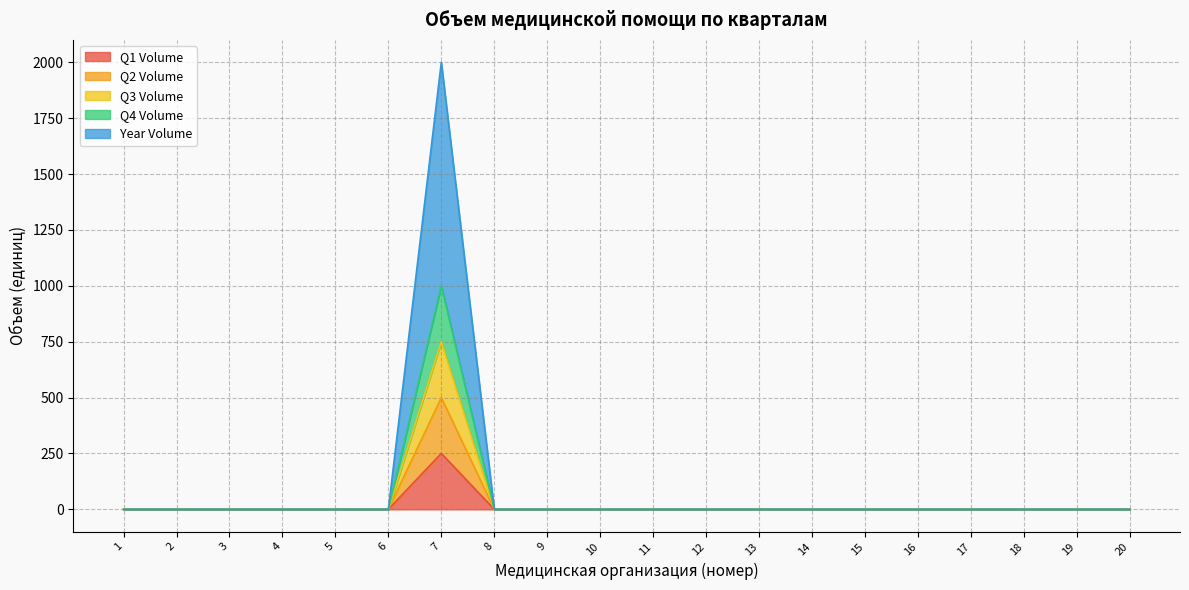

How many distinct data groups are displayed?

5